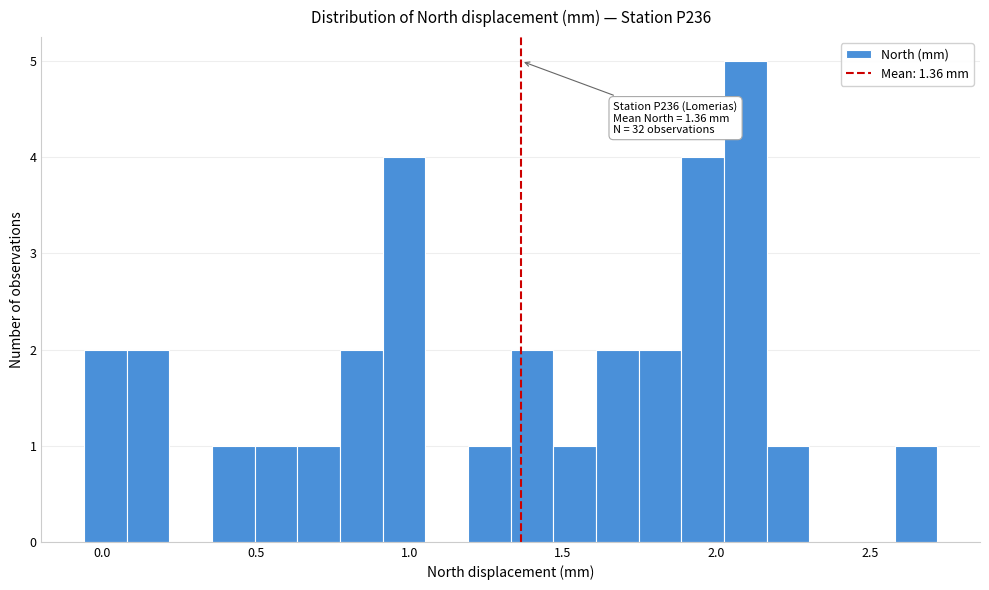

Read against the x-axis, roughly where is the centre of the tallest bar?

2.10